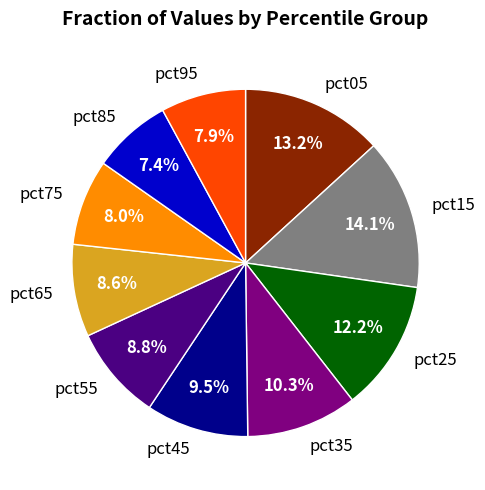

To the nearest percent, what percentage of the pie is pct65?

9%